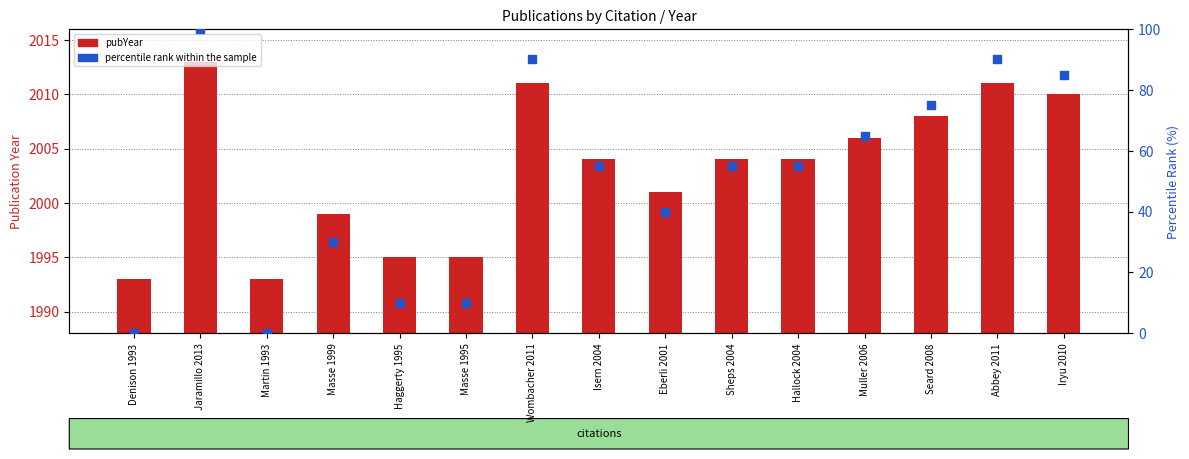

What are all the series names shown in the legend?

pubYear, percentile rank within the sample